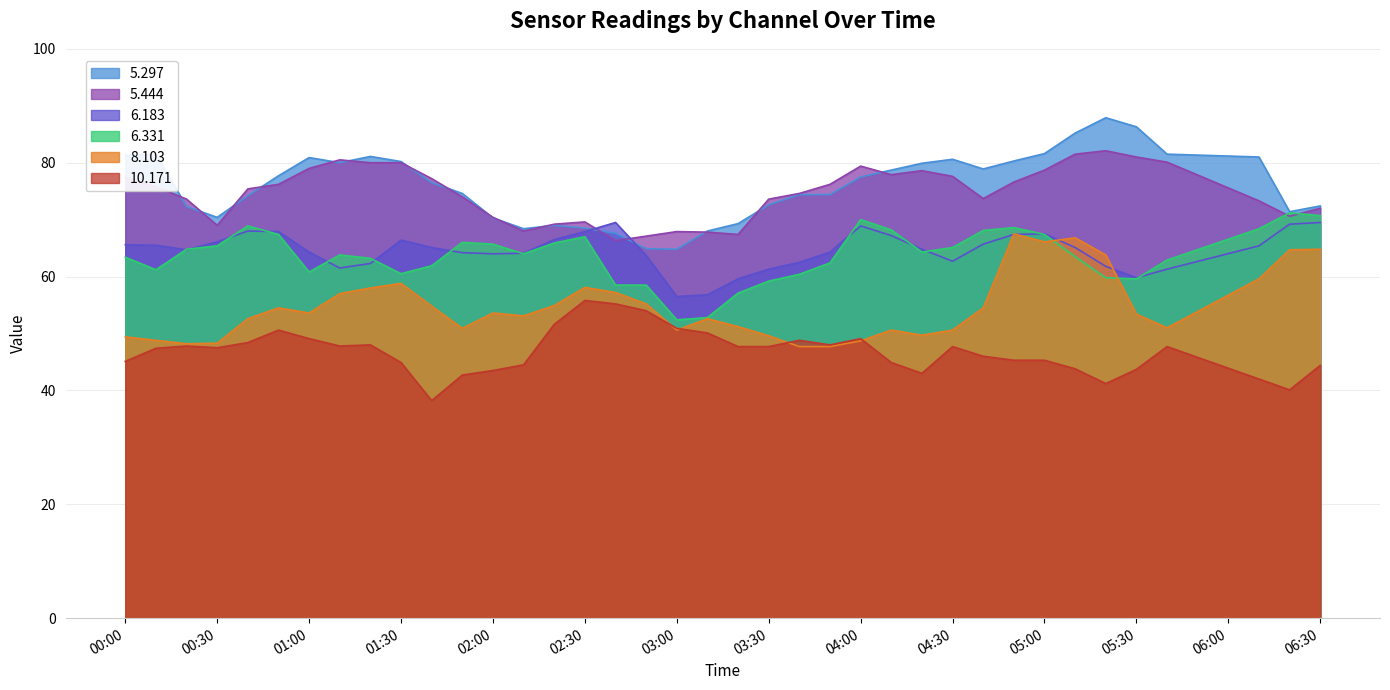

Which series has the widest spread of values?

5.297